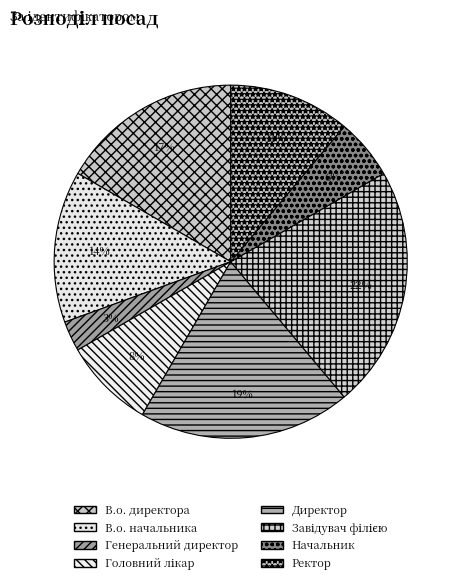

Combined, what portion of the pie is Головний лікар and Завідувач філією?

30.6%